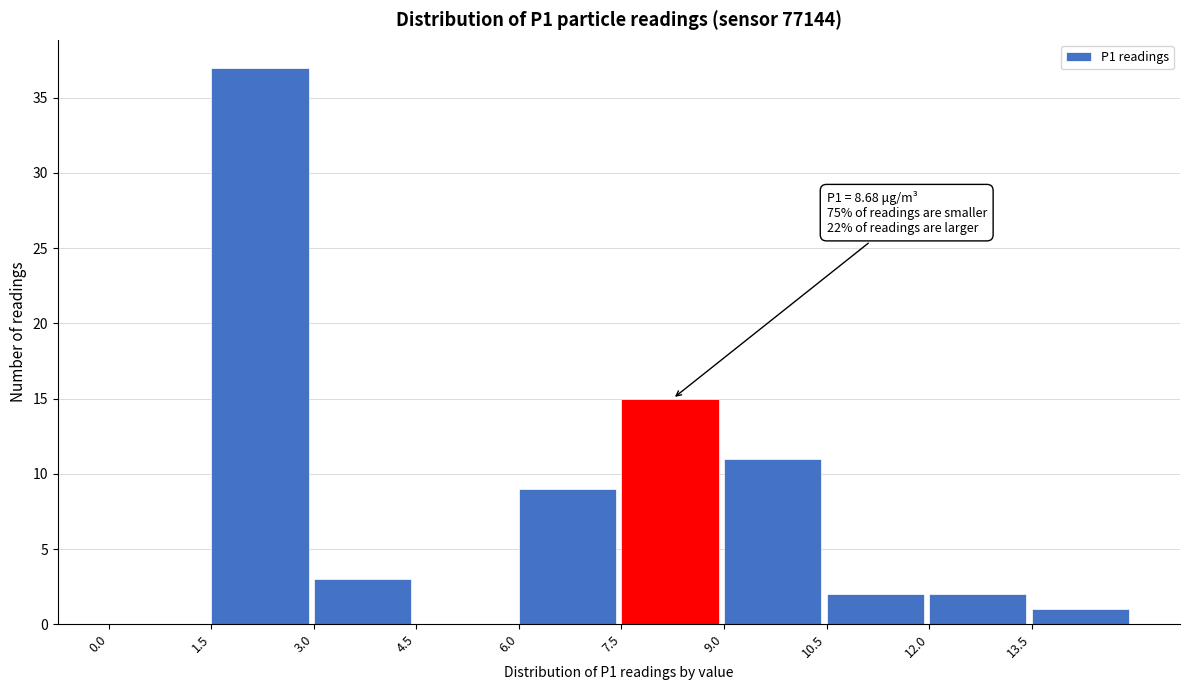

Which range on the x-axis has the tallest bar?

1.5 to 3.0